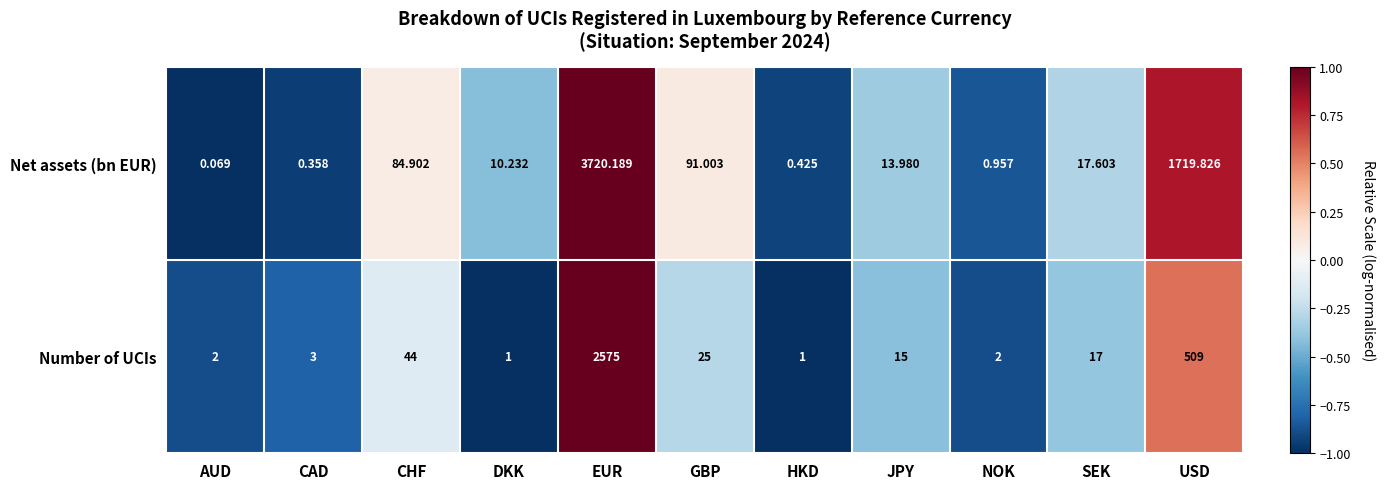

Which category has the highest value across all series?

EUR